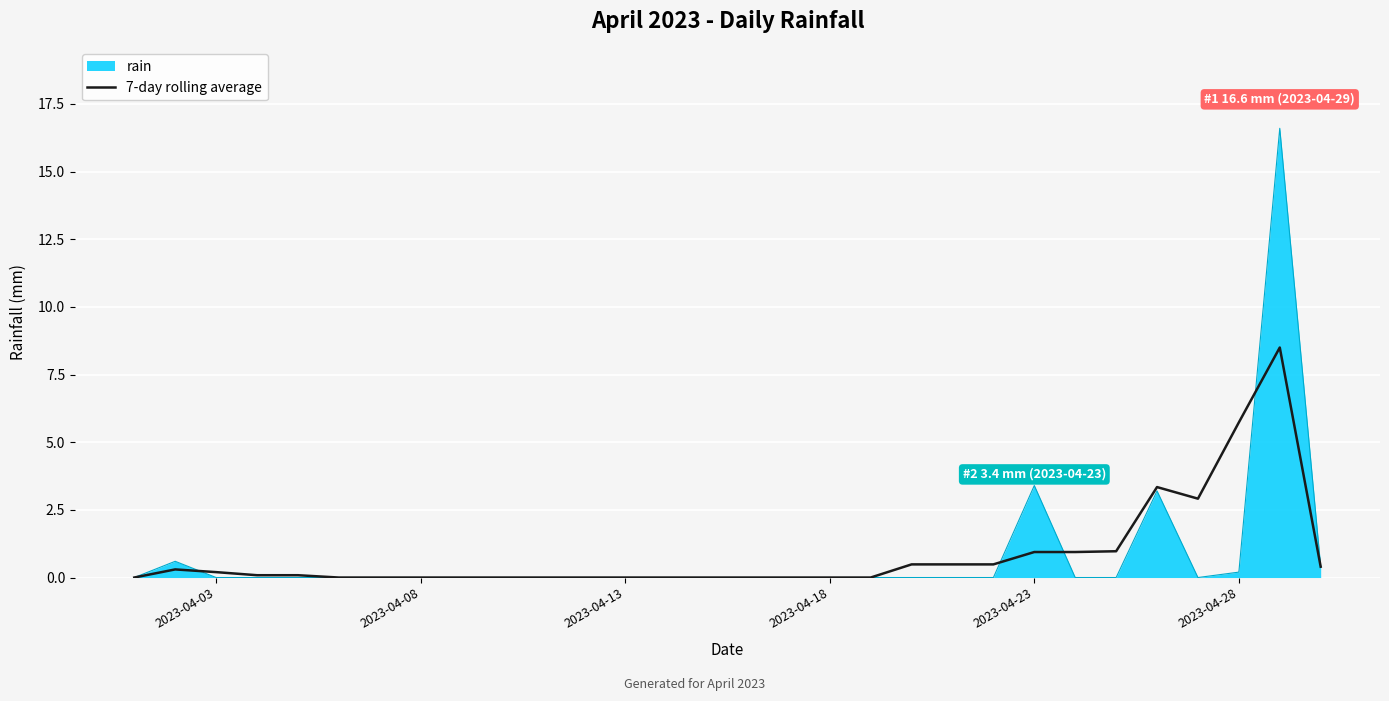

Which series has the largest range (max minus min)?

rain